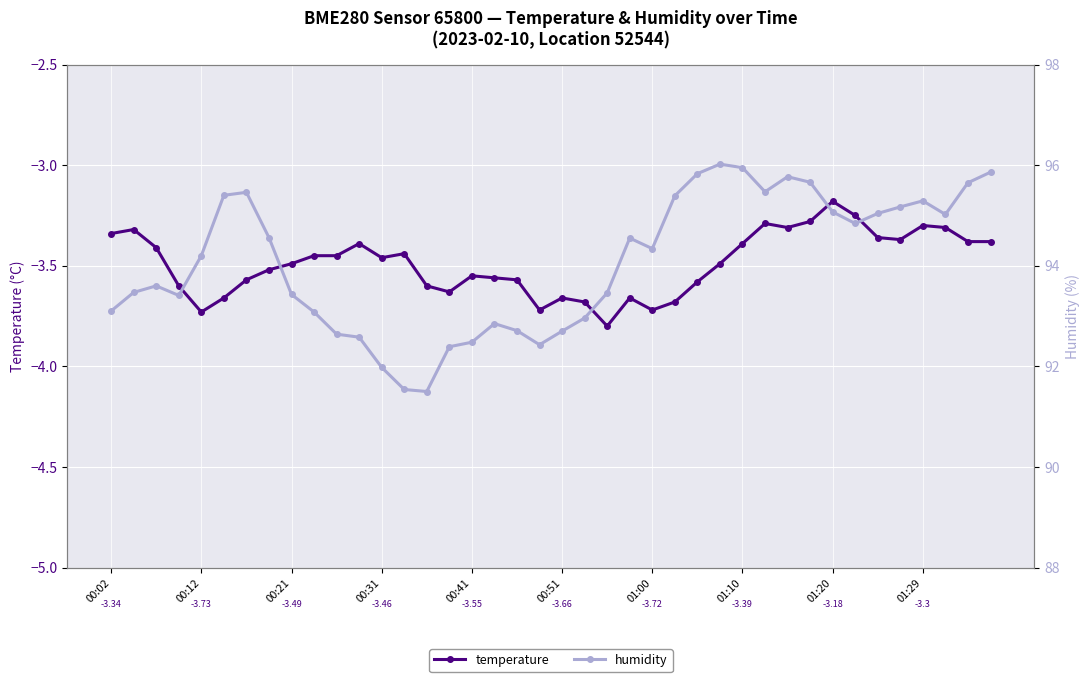

Is this an area chart (filled region under the line)?

No